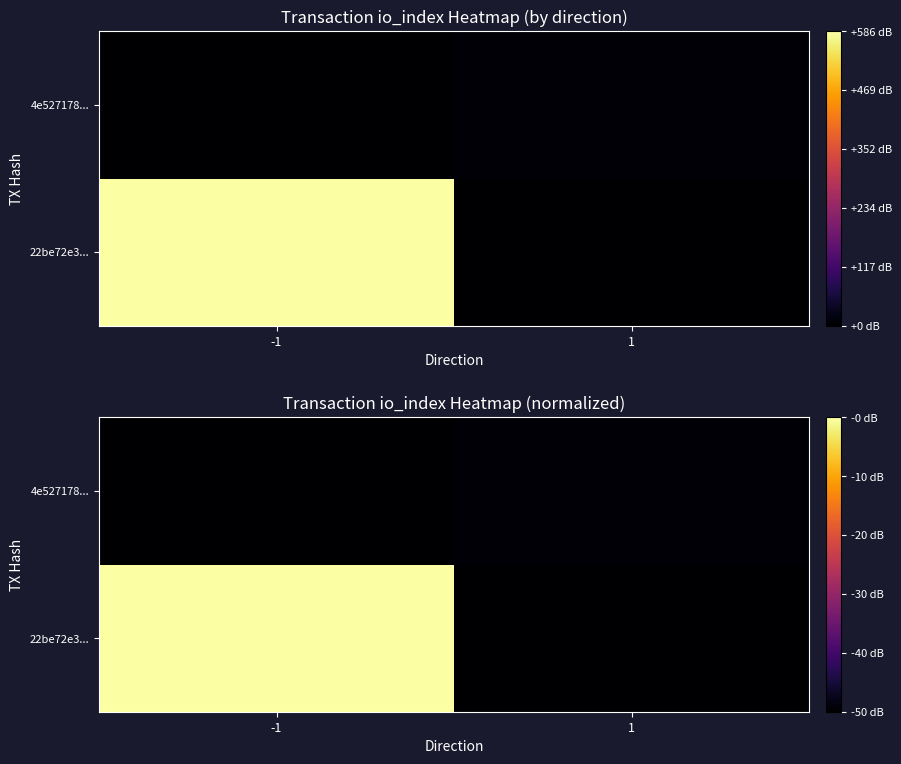

What is the spread (max minus min) of values at 1?

0.8